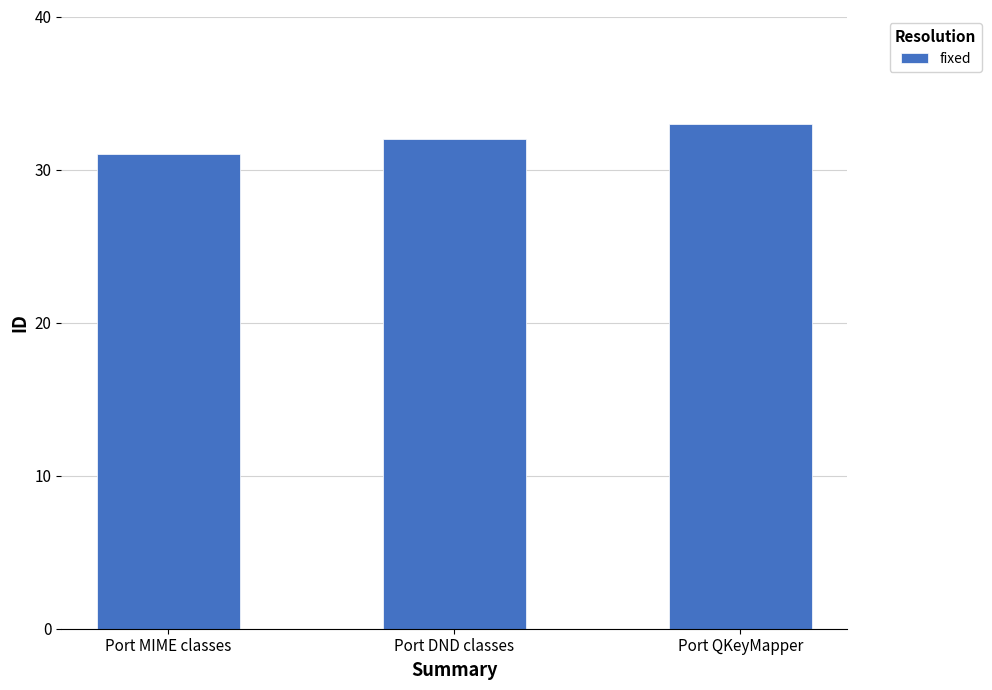

Reading right to left, extract all data points from this chart.

Port QKeyMapper=33	Port DND classes=32	Port MIME classes=31